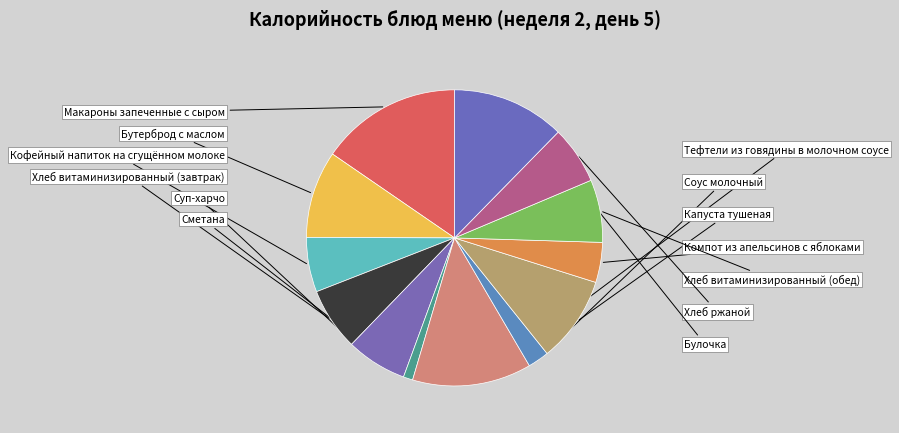

Does Хлеб витаминизированный (обед) account for over 50% of the chart?

No